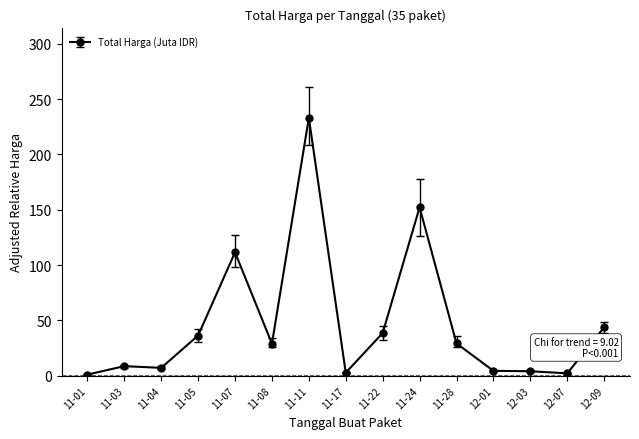

What is the label of the 12th point from the left?

12-01